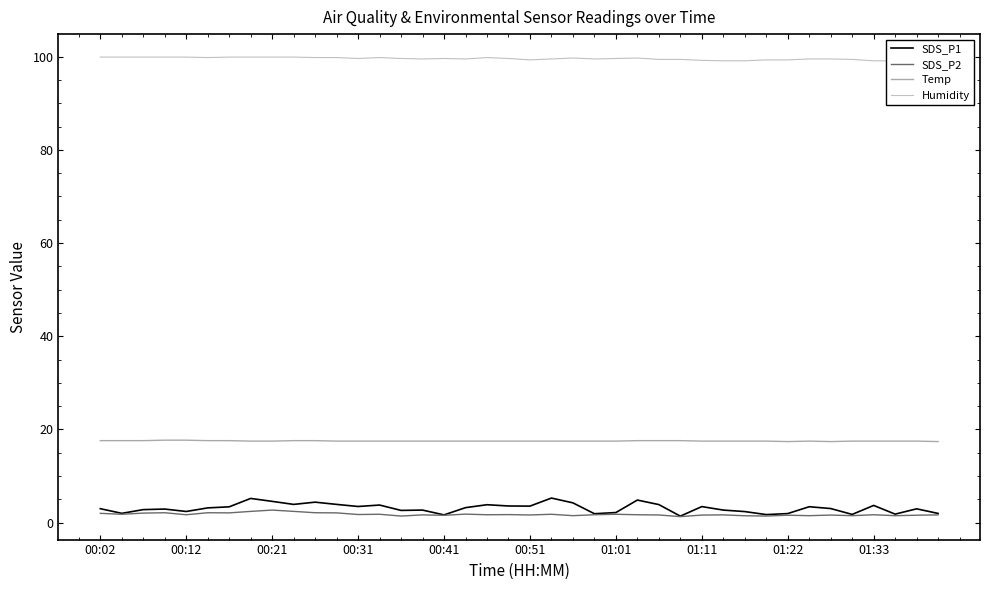

The value of Temp at 00:12 is 25.0. True or false?

False